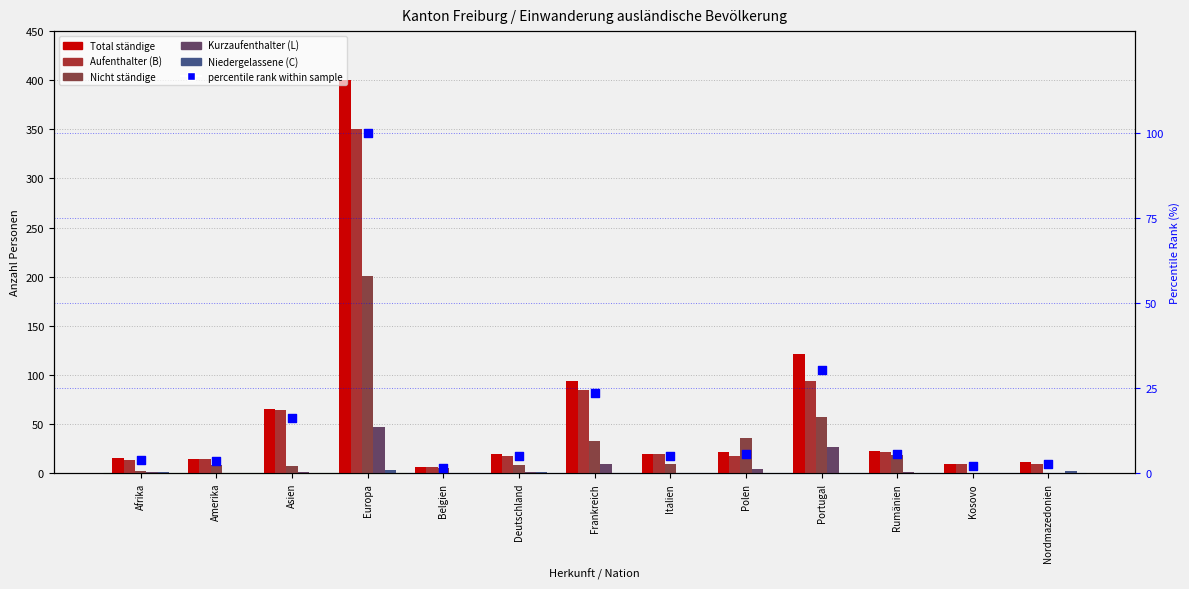

Is the value of Aufenthalter (B) at Belgien greater than the value of percentile rank within sample at Belgien?

Yes